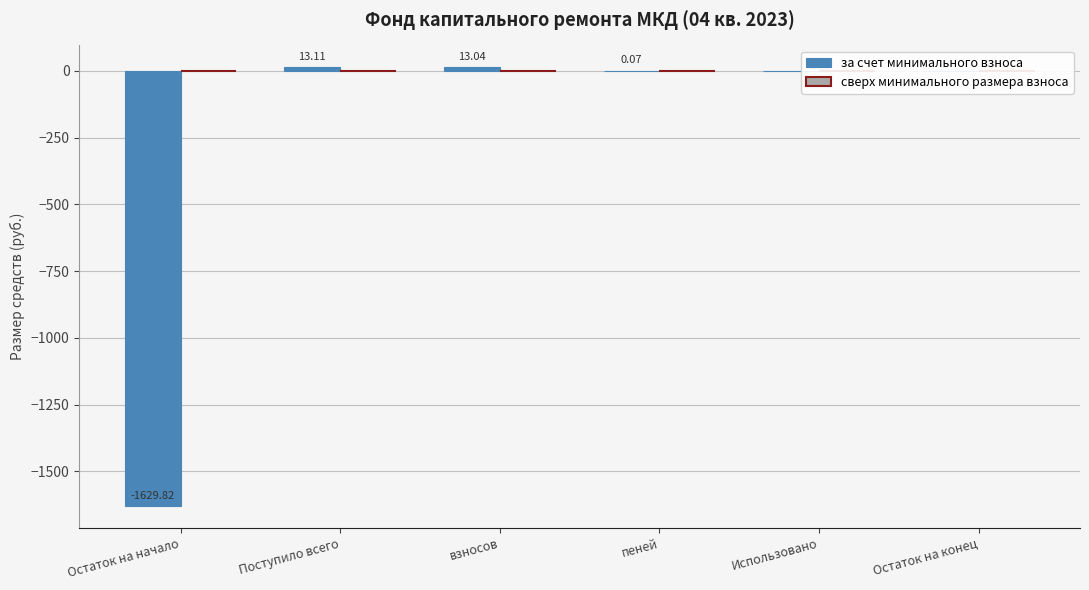

Count the number of data series in this chart.

1